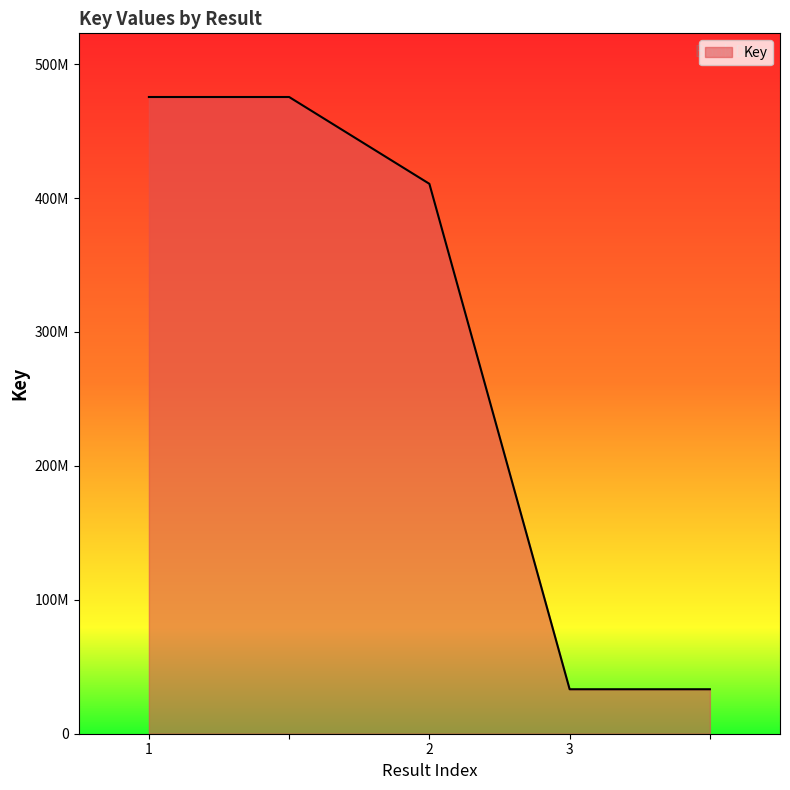

Reading left to right, what are all the values shown in this chart?

475418572	475418572	410594223	33207139	33207139